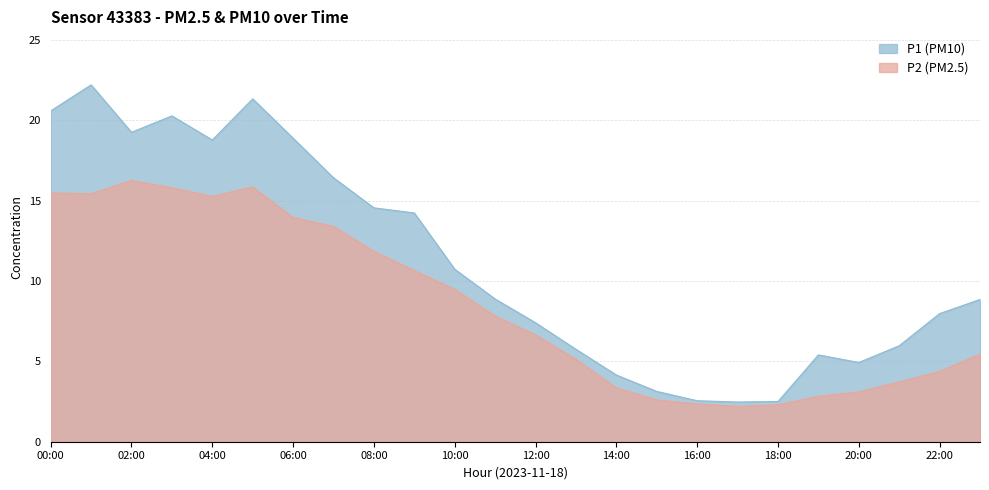

What is the label of the 24th point from the right?

00:00